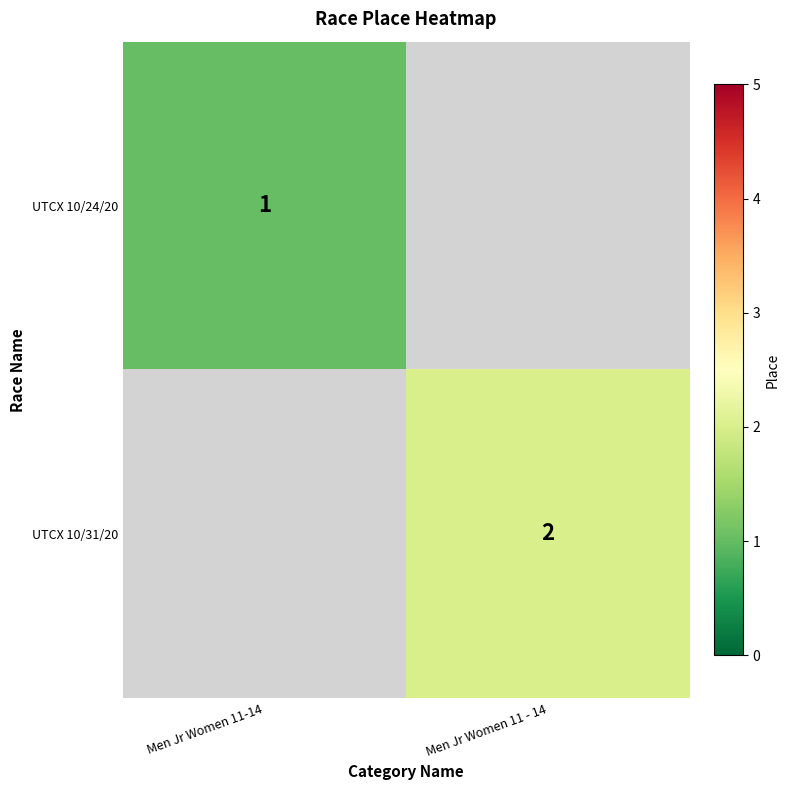

True or false: UTCX 10/24/20 has a value of 1 at Men Jr Women 11-14.

True